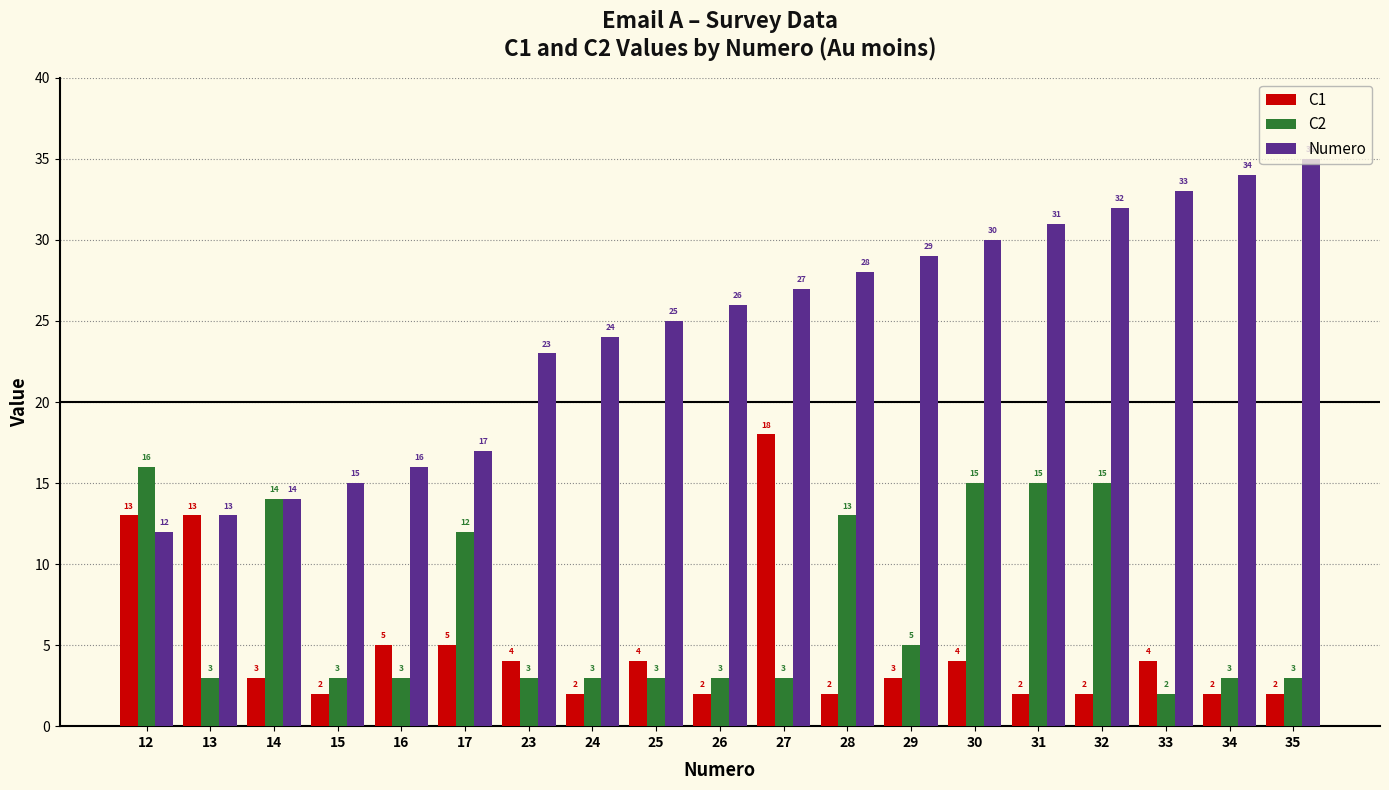

What value does the Numero series have at 30?

30